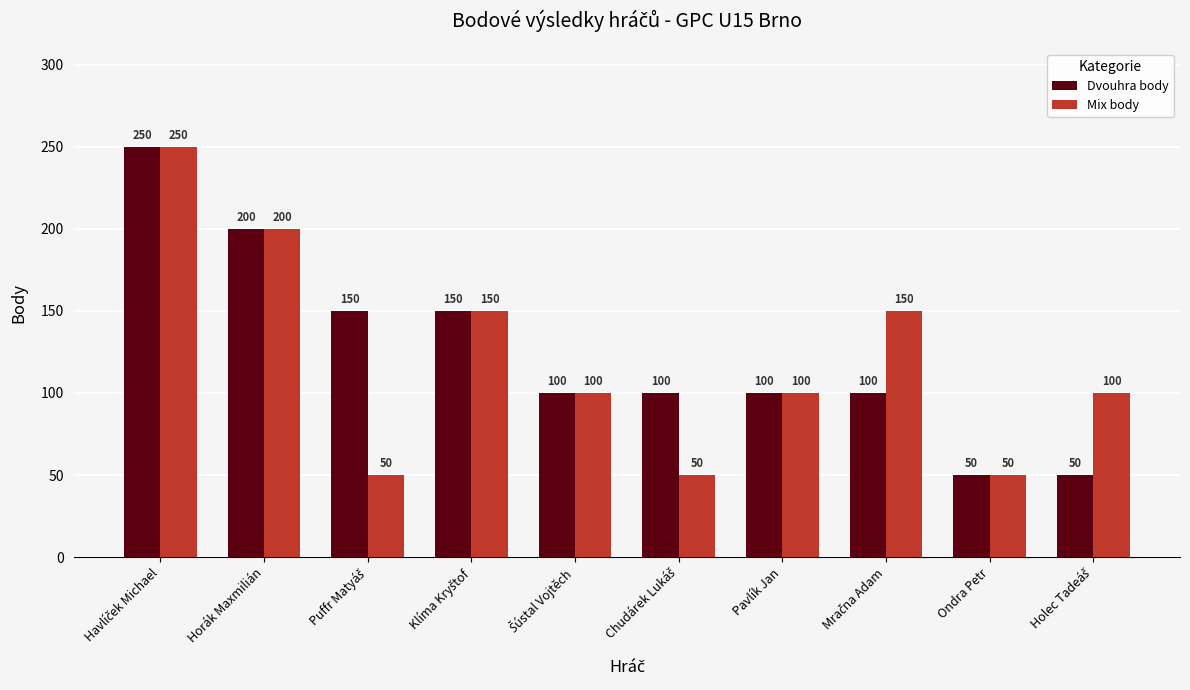

Count the number of categories in the chart.

10